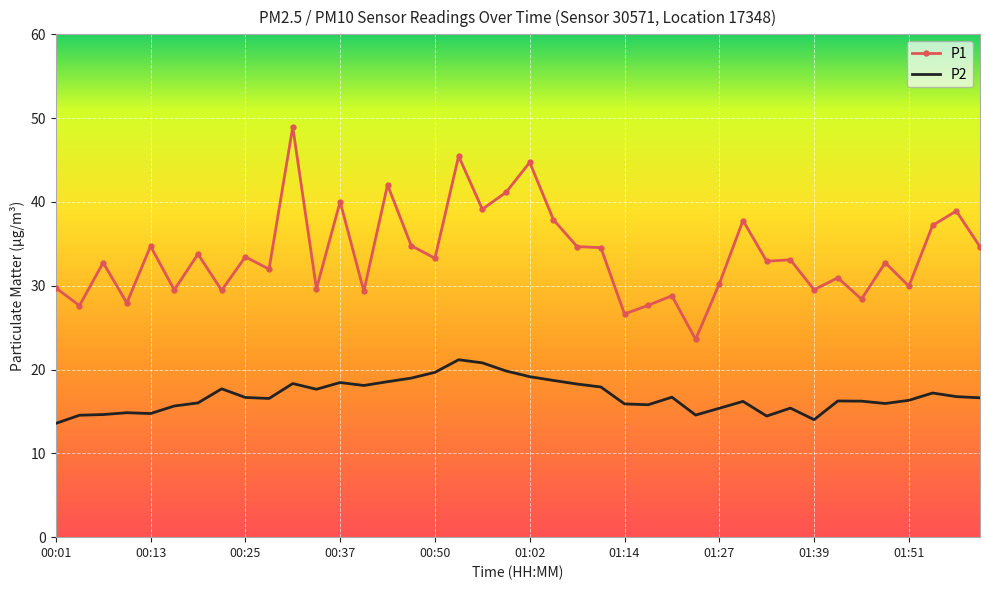

Rank the series by their average value, from lowest to highest.

P2, P1